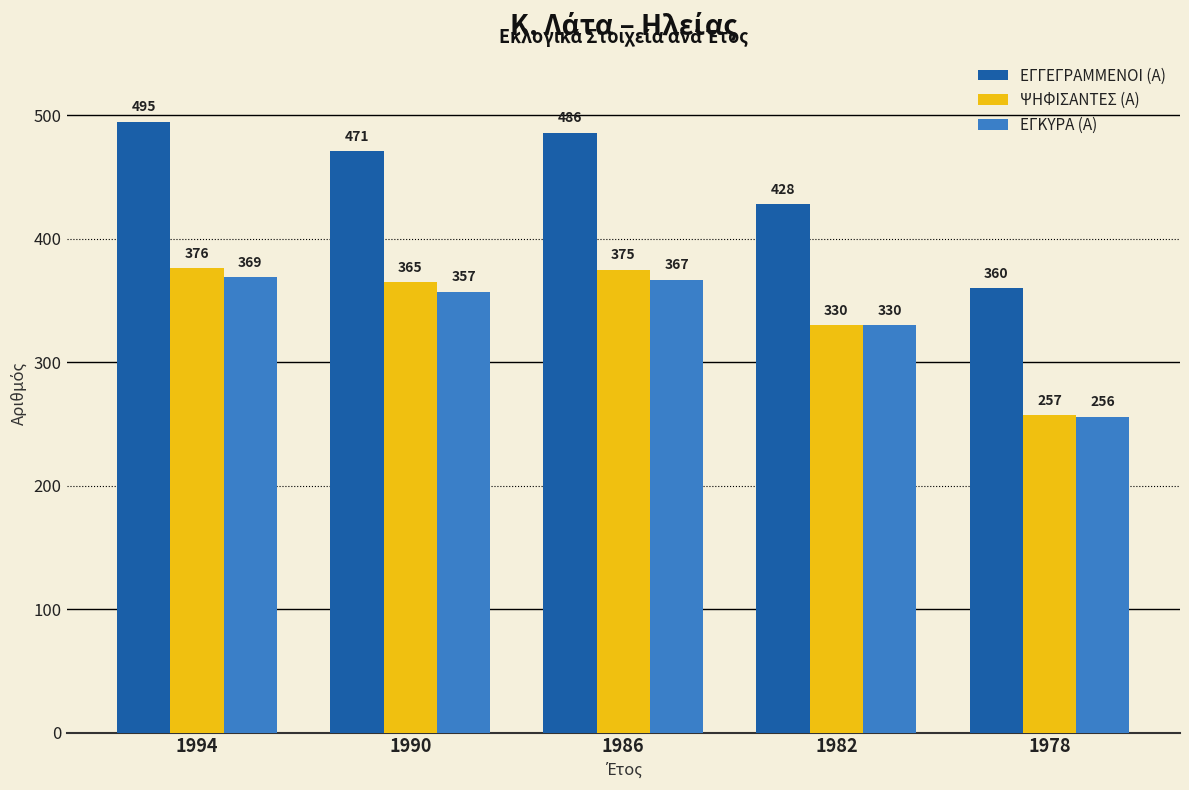

What are all the series names shown in the legend?

ΕΓΓΕΓΡΑΜΜΕΝΟΙ (Α), ΨΗΦΙΣΑΝΤΕΣ (Α), ΕΓΚΥΡΑ (Α)